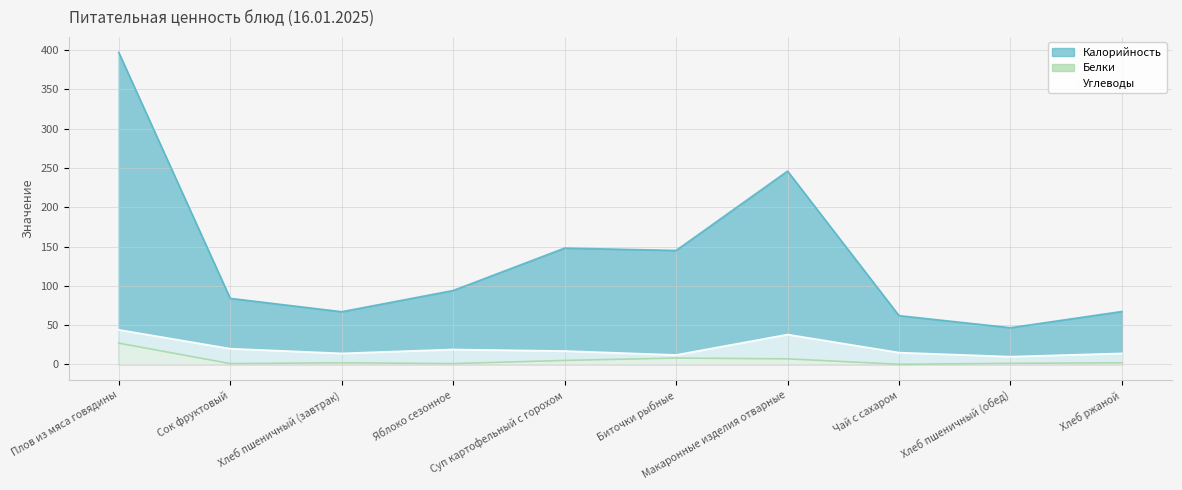

What is the maximum value shown in the chart?

397.0